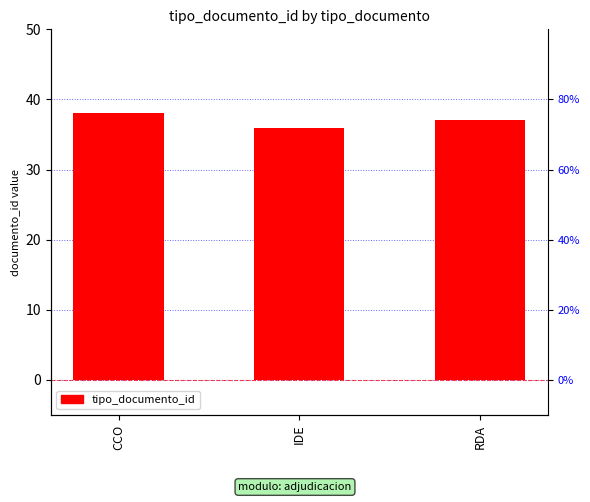

The chart shows a value of 38 at CCO. True or false?

True